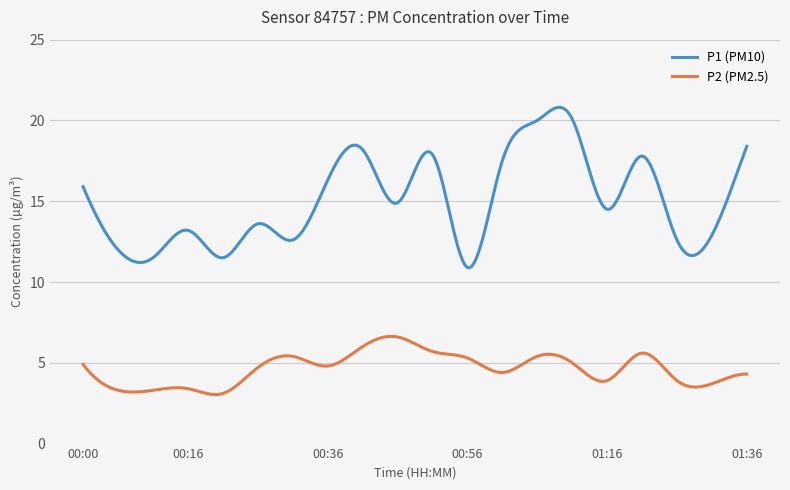

Which series has the largest total across all categories?

P1 (PM10)